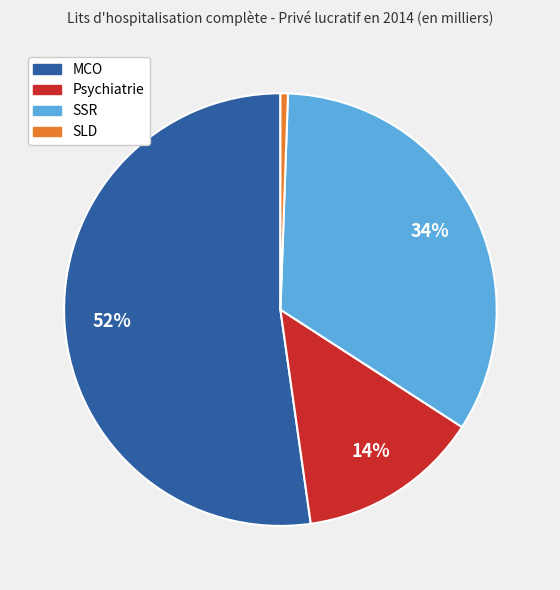

To the nearest percent, what is the difference between the SSR and SLD slice percentages?

33%